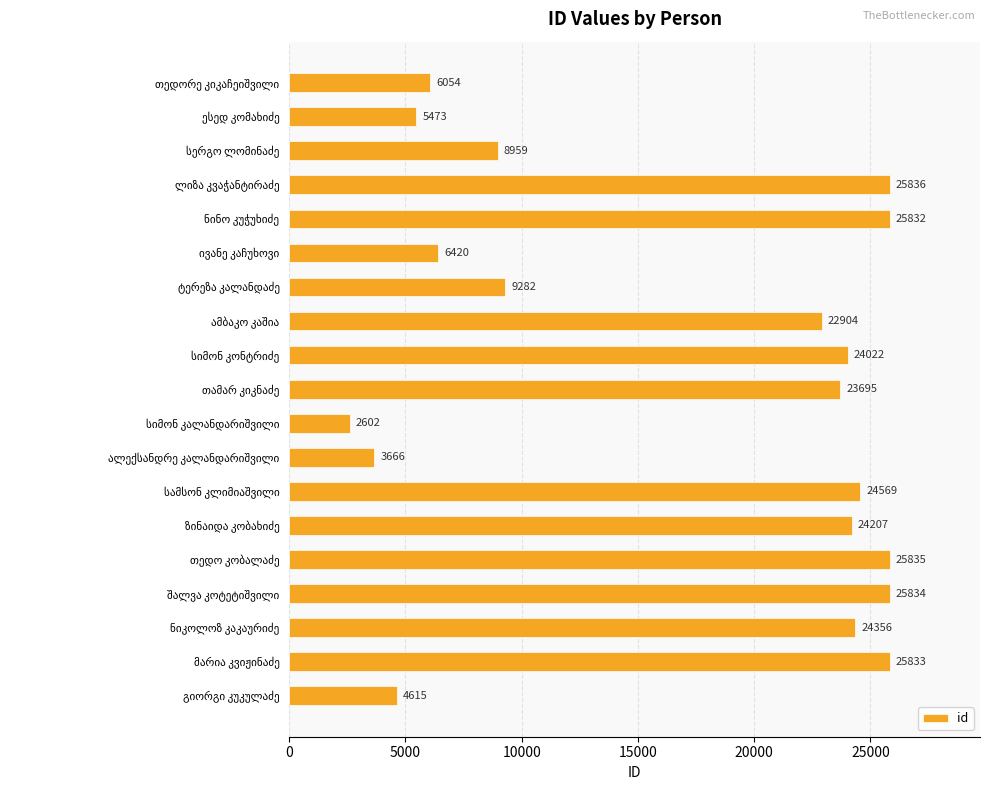

What is the minimum value shown in the chart?

2602